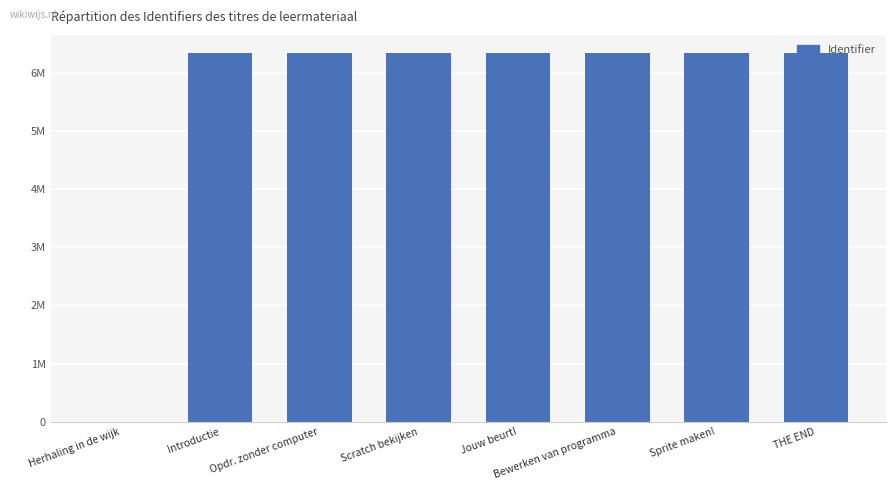

What is the label of the 7th bar from the right?

Introductie